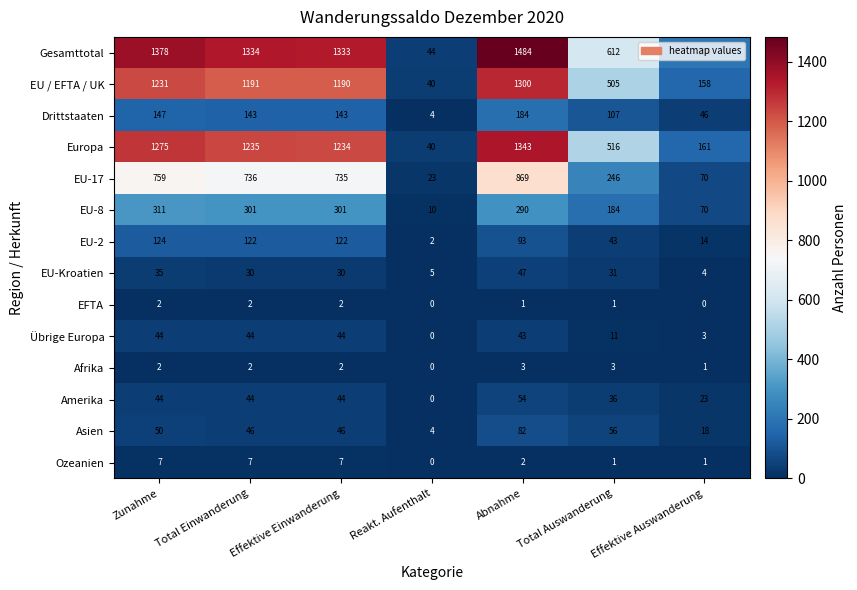

Which series has the largest range (max minus min)?

Gesamttotal